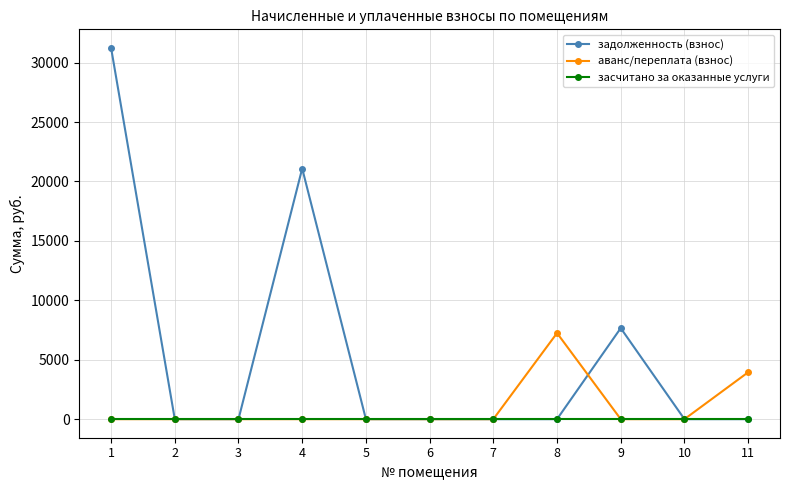

Does the chart display data point markers on the line(s)?

Yes